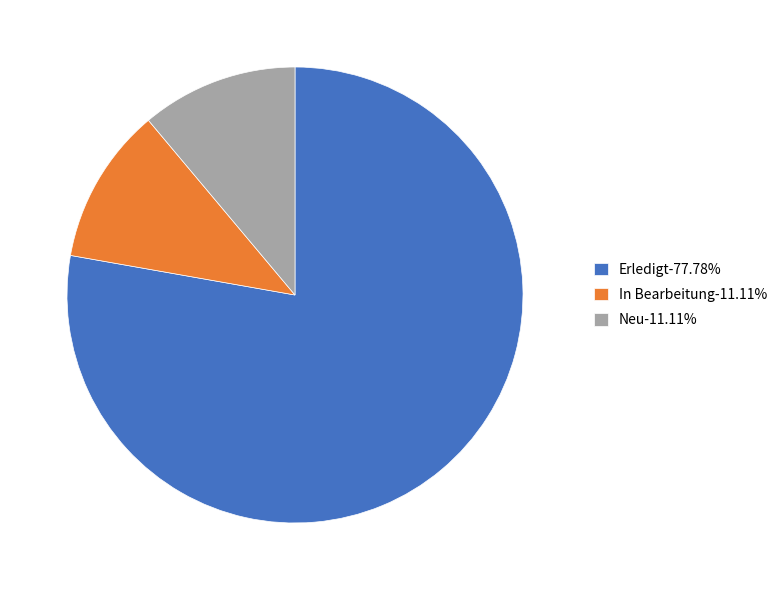

Do Neu-11.11% and Erledigt-77.78% together represent more than half of the pie?

Yes